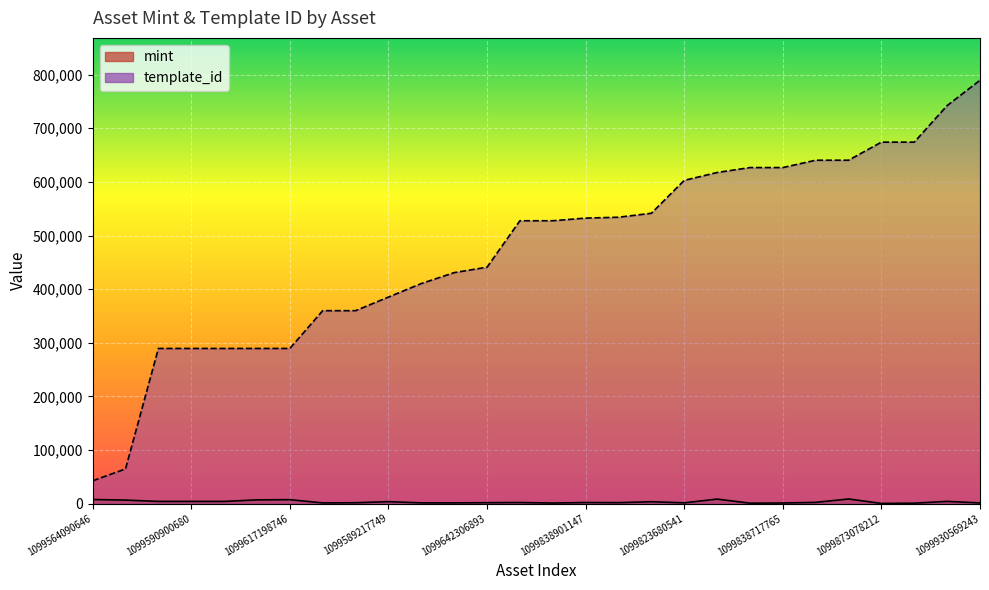

List the series in order of their peak value, lowest first.

mint, template_id